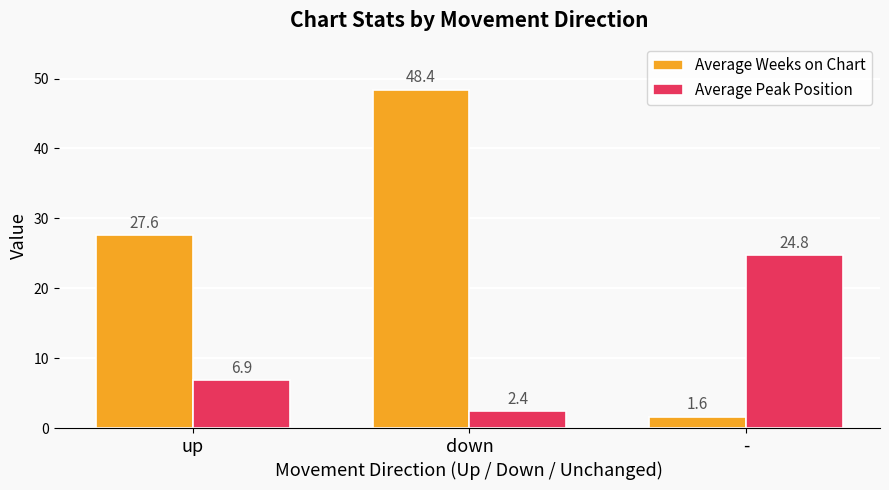

What is the spread (max minus min) of values at down?

46.0